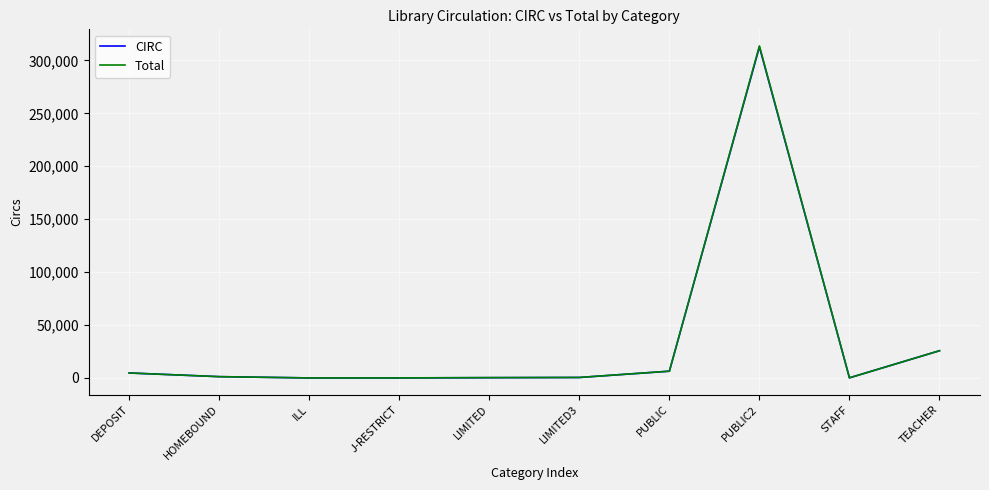

Which series has the widest spread of values?

Total